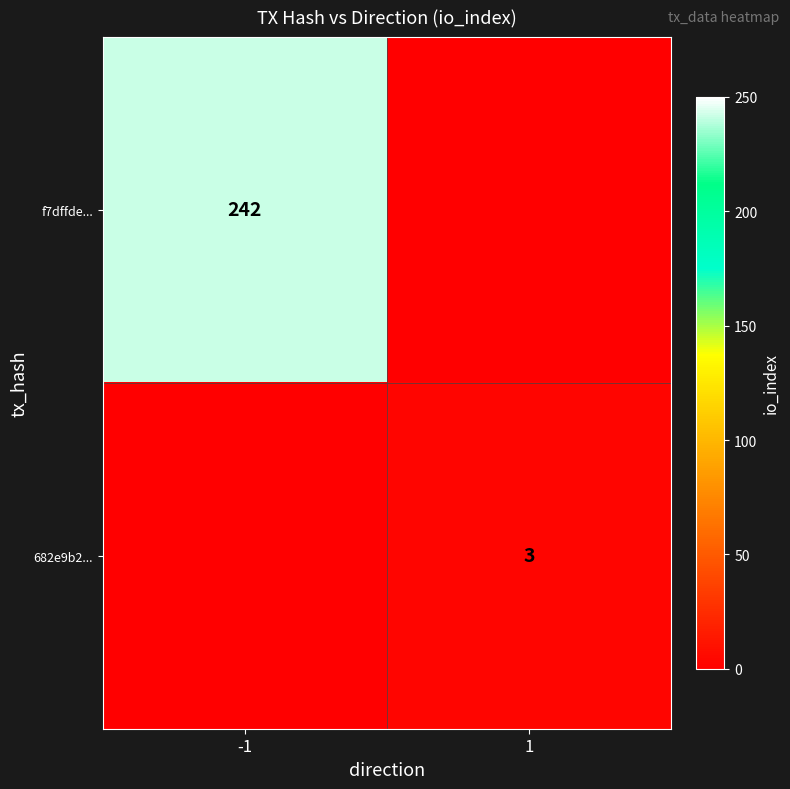

Which has a higher value, 1 or -1?

-1